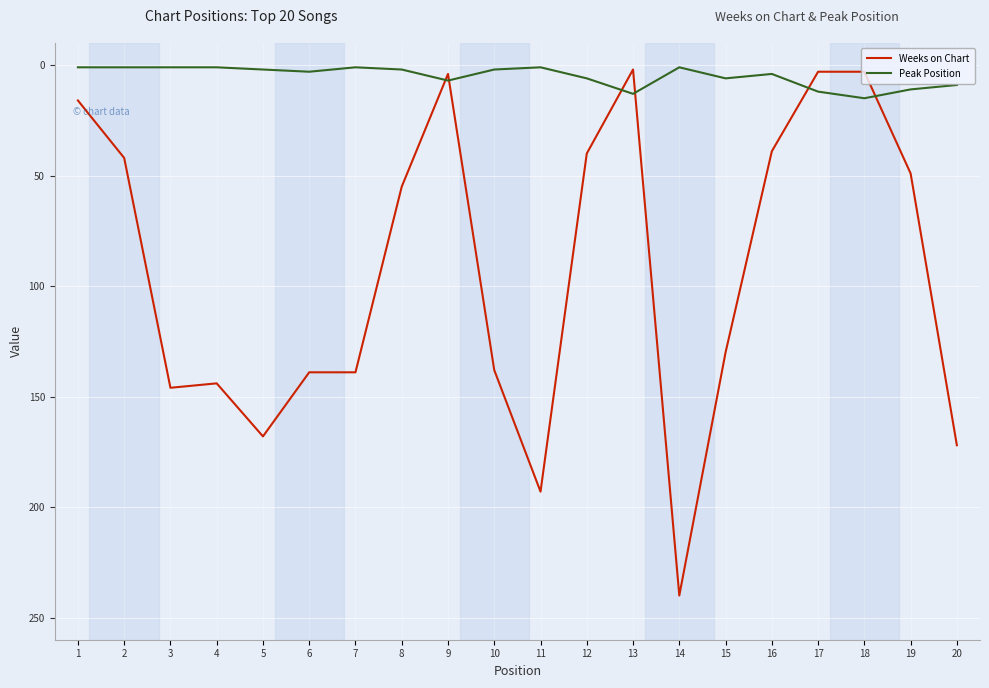

Which label corresponds to the largest value in the chart?

14